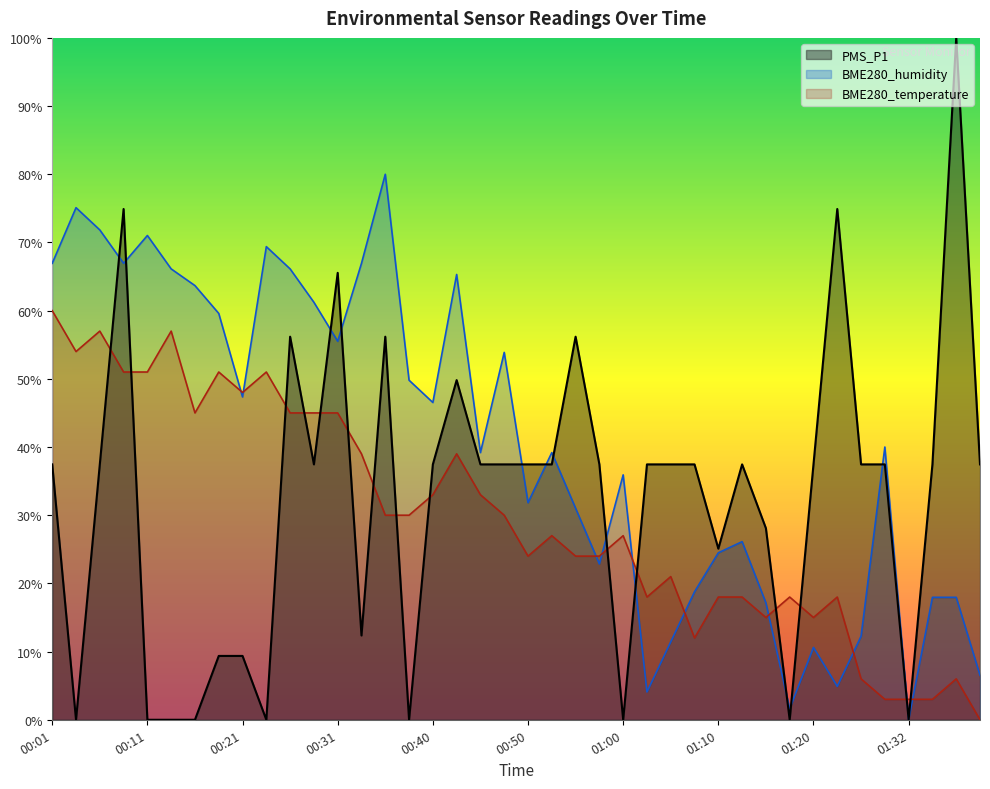

At which category does PMS_P1 reach its first local valley?

00:04